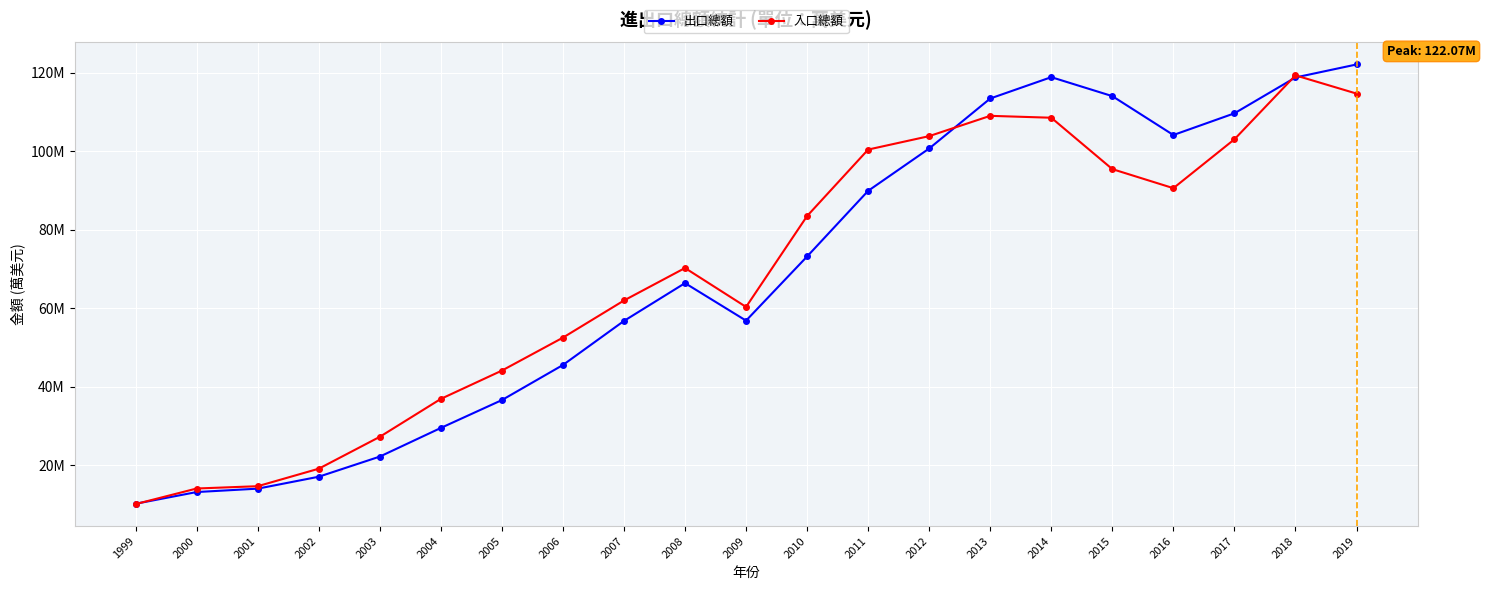

Does the chart have visible grid lines?

Yes